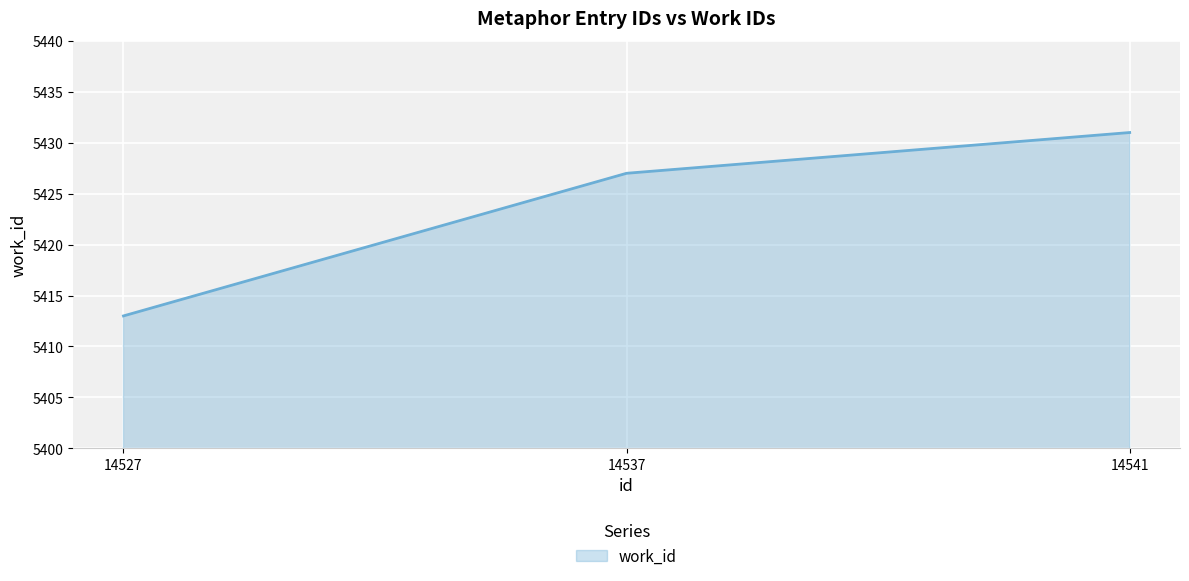

Which label corresponds to the smallest value in the chart?

14527